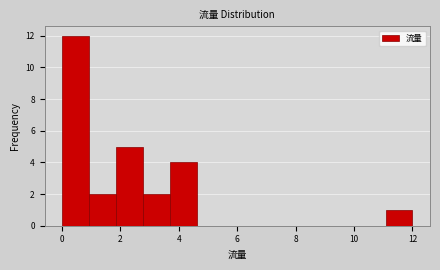

Reading left to right, list every bar in this chart as the range it spans on the x-axis followed by its height. Neither the bar edges nor the heights are printed on the chart, so give them approximately, as read against the axes.

0.0 to 1.0: 12
1.0 to 1.8: 2
1.8 to 2.8: 5
2.8 to 3.6: 2
3.6 to 4.6: 4
4.6 to 5.6: 0
5.6 to 6.4: 0
6.4 to 7.4: 0
7.4 to 8.4: 0
8.4 to 9.2: 0
9.2 to 10.2: 0
10.2 to 11.0: 0
11.0 to 12.0: 1